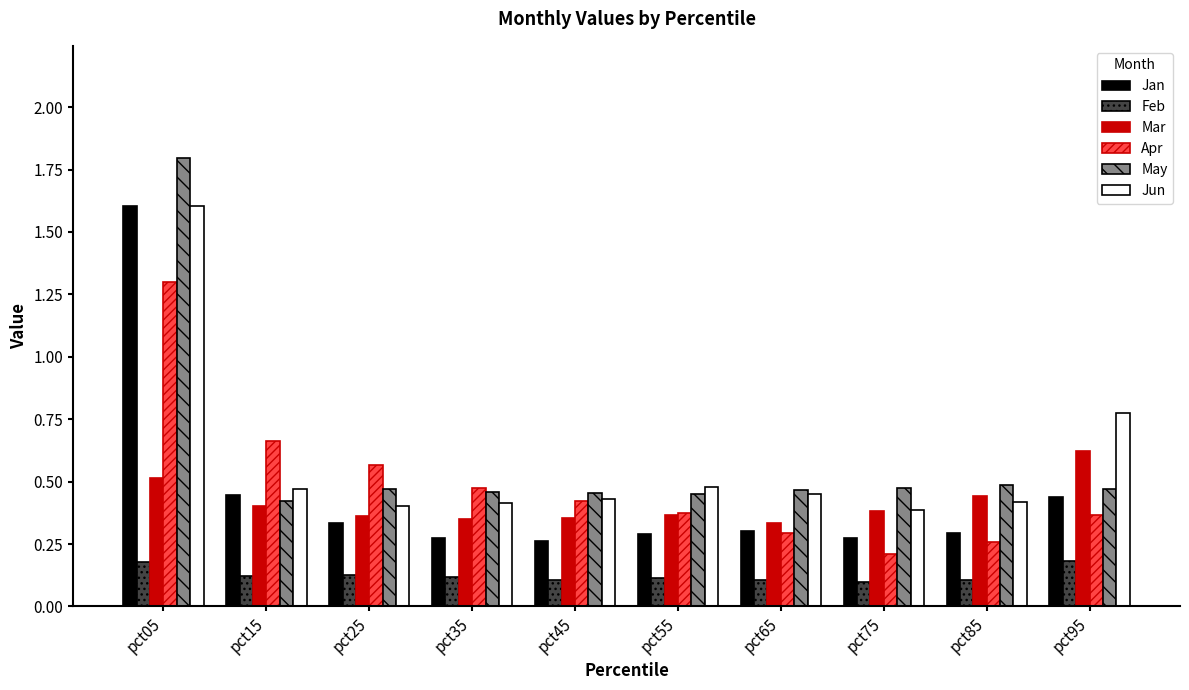

At which label does Mar reach its peak?

pct95